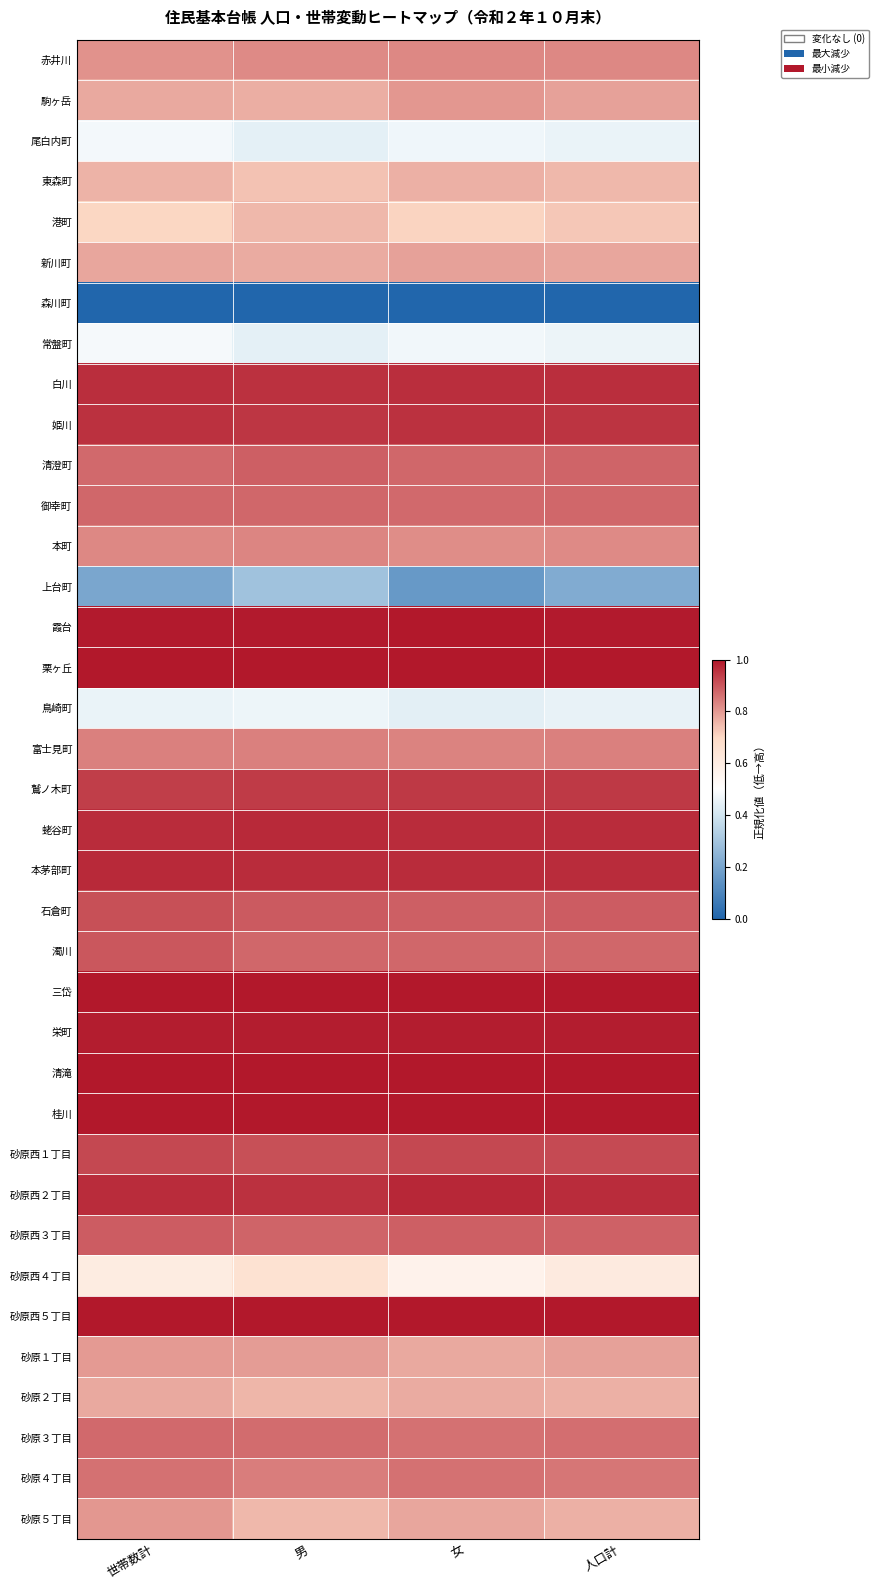

At which category is the sum across all series the highest?

世帯数計